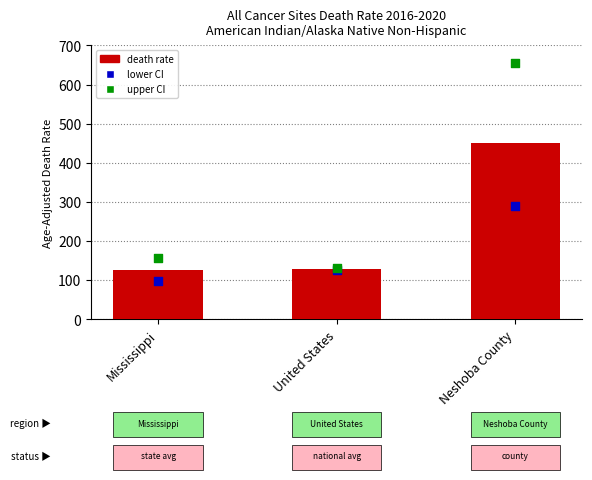

Which series reaches the minimum Y coordinate?

Lower CI (Rate)